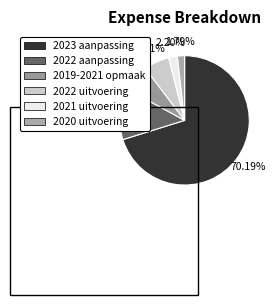

The 2022 aanpassing slice represents 3% of the pie. True or false?

False